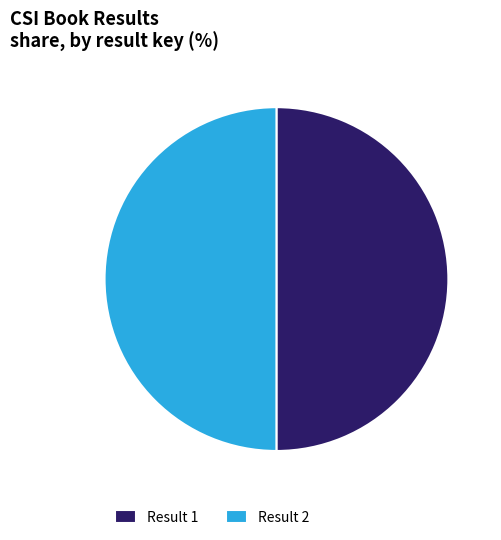

What is the ratio of the value at Result 1 to the value at Result 2?

1.0